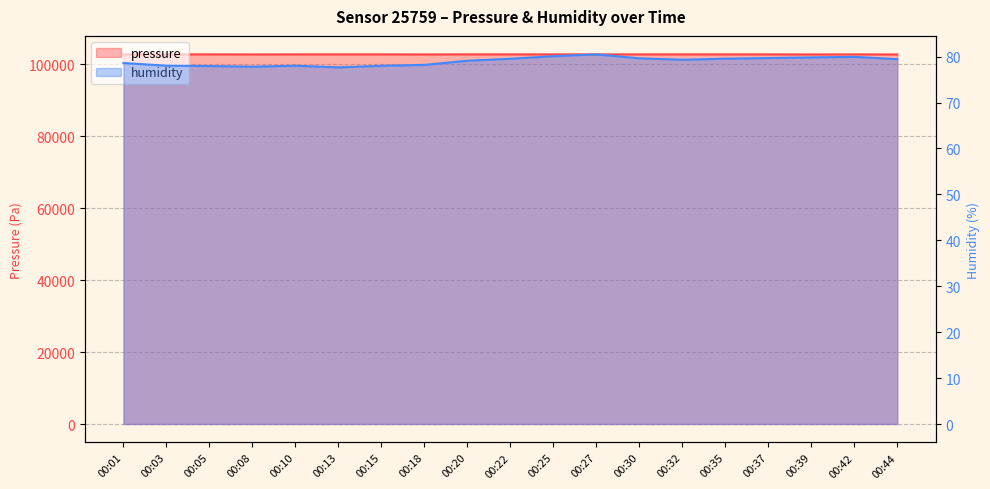

The humidity series shows 78.0 at 00:15. True or false?

True